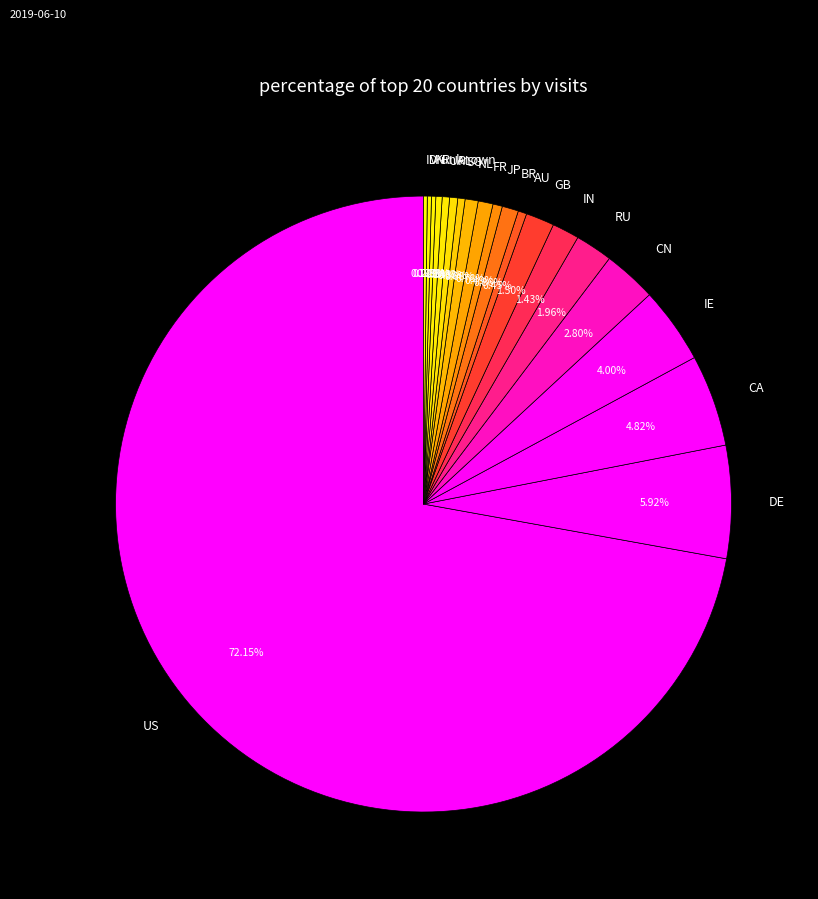

What is the ratio of the value at AU to the value at BR?

0.5